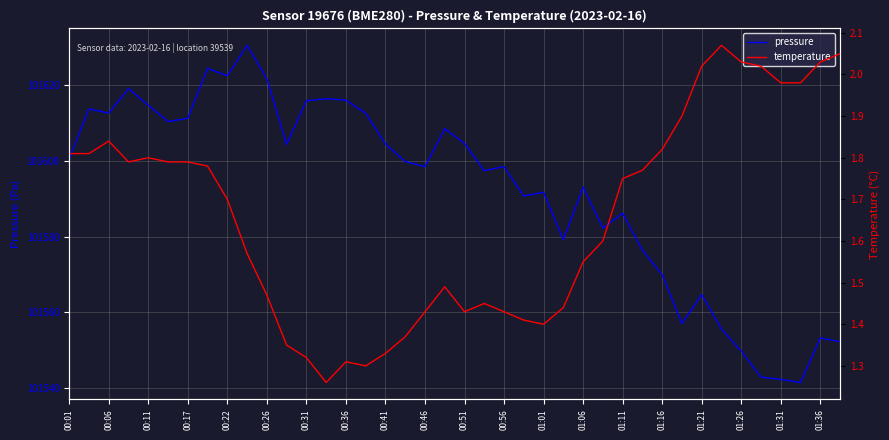

True or false: pressure has a value of 101564.7 at 01:21.

True